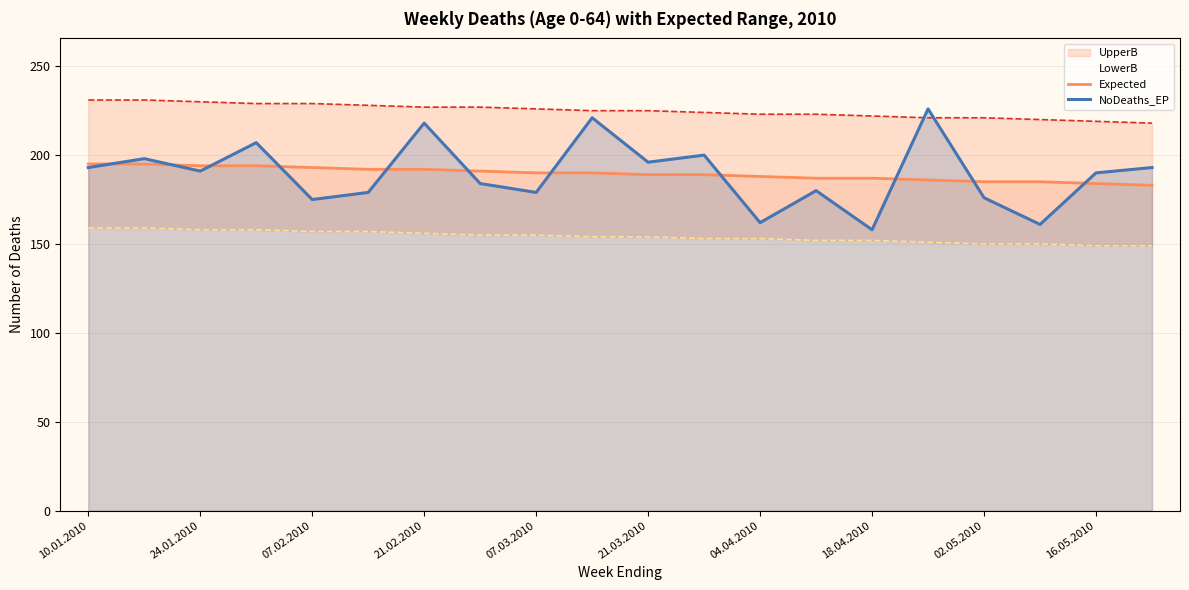

After their last crossing, which series has the higher values: Expected or NoDeaths_EP?

NoDeaths_EP